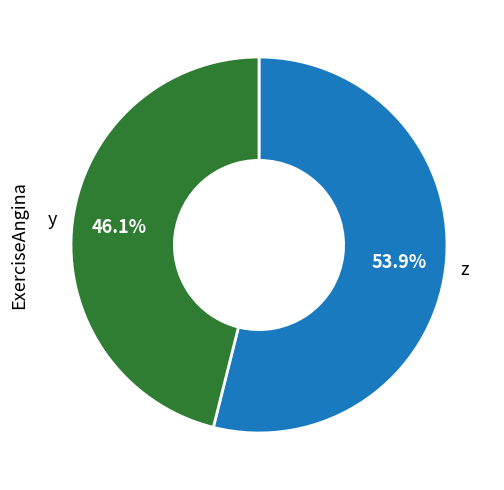

What is the total percentage of z and y?

100.0%